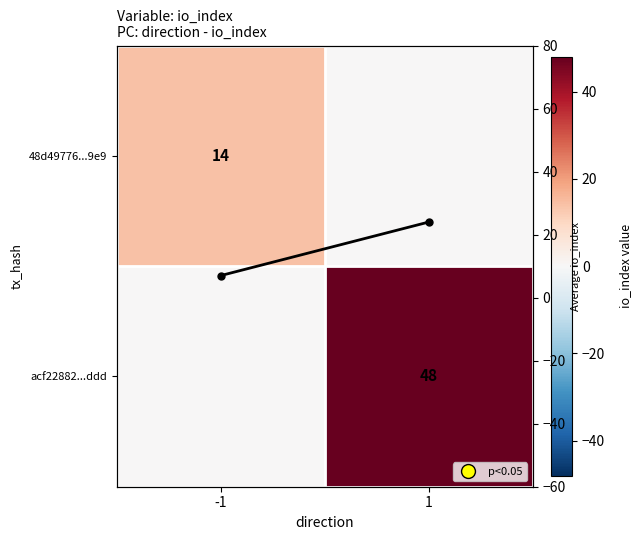

At which label is Column mean closest to 15?

-1